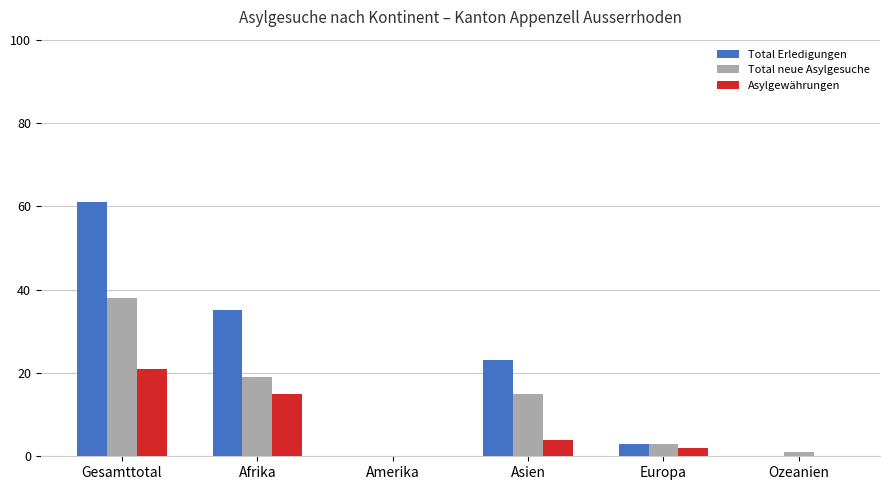

What value does the Asylgewährungen series have at Gesamttotal?

21